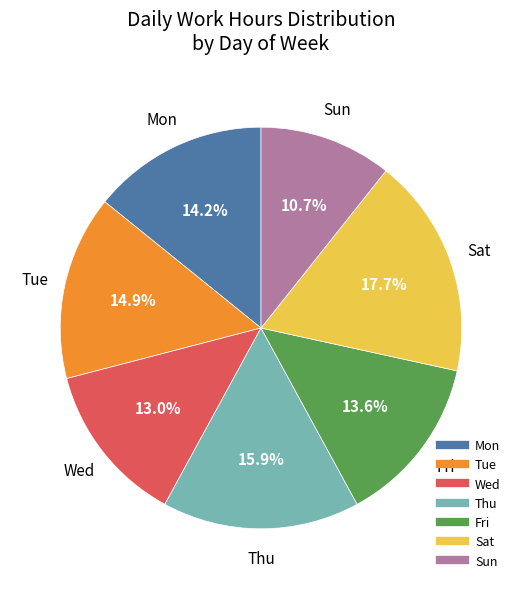

Is there a majority slice in this chart?

No